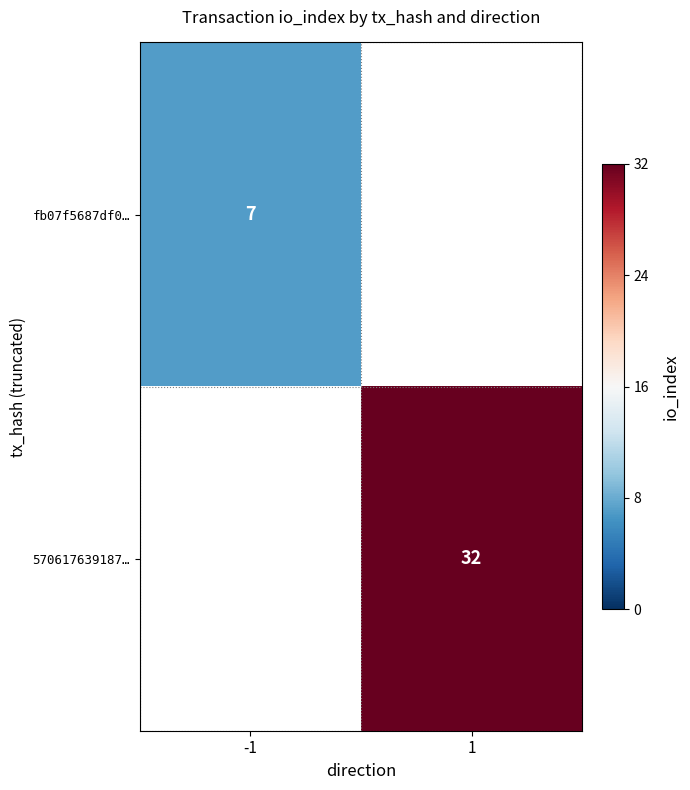

Is it true that fb07f5687df0… equals 7 at -1?

True